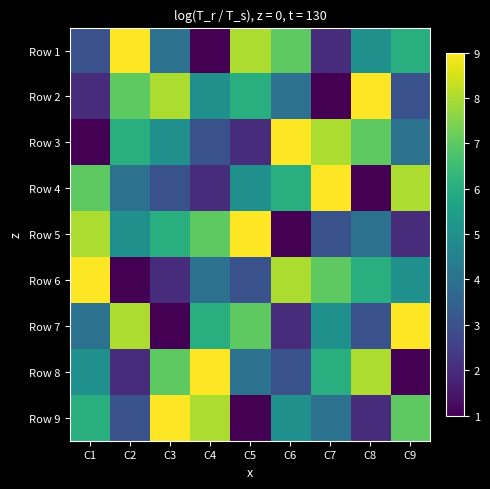

What is the maximum value shown in the chart?

9